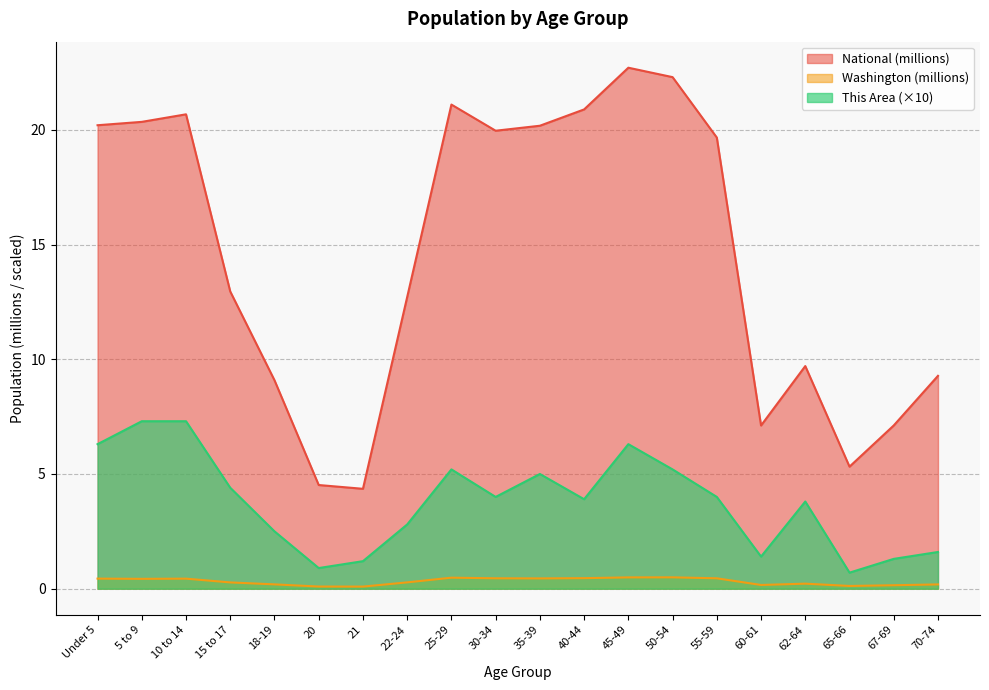

At 55-59, list the series in order from largest to smallest.

National (millions), This Area (×10), Washington (millions)